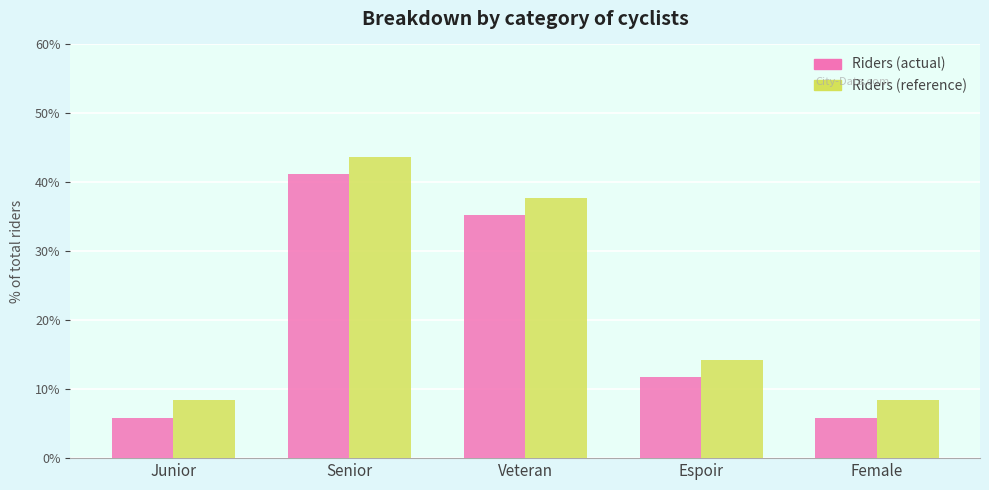

How many distinct data groups are displayed?

2